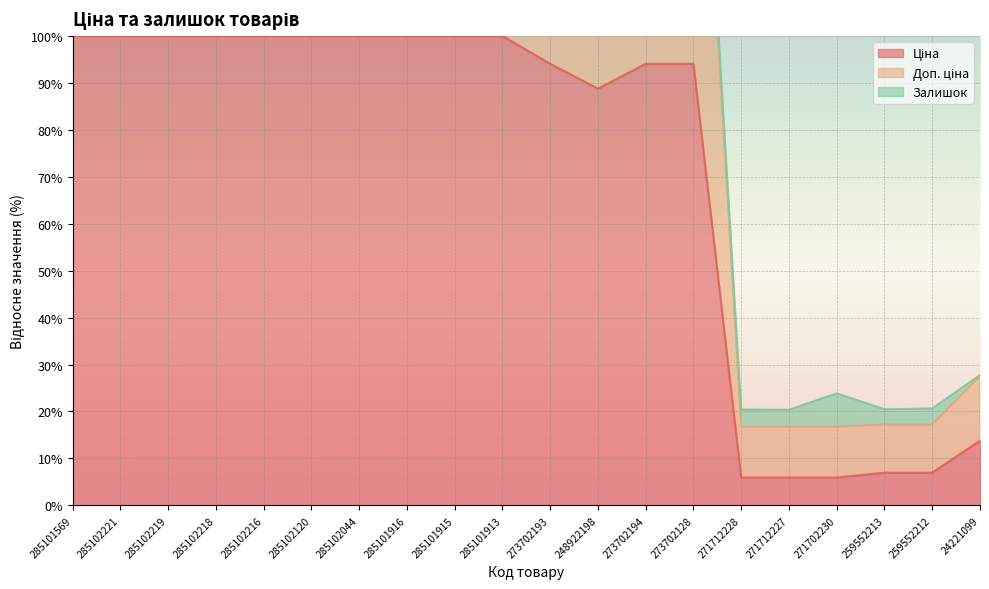

True or false: Ціна and Доп. ціна intersect in this chart.

False